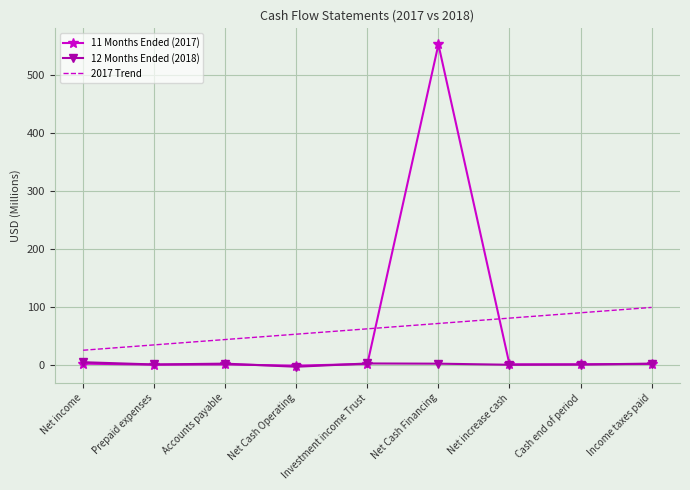

What is the maximum value shown in the chart?

553.2